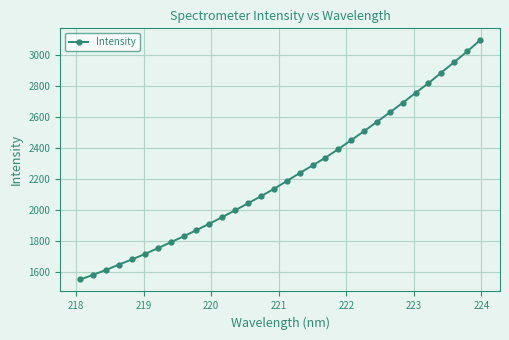

What is the smallest value displayed?

1554.8